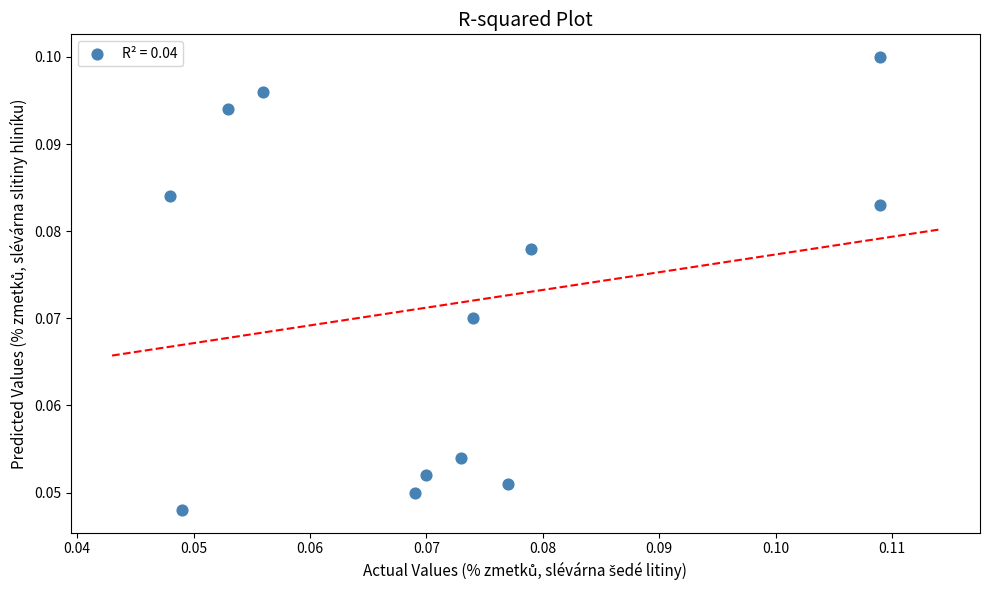

How many points are shown in the scatter plot?

12